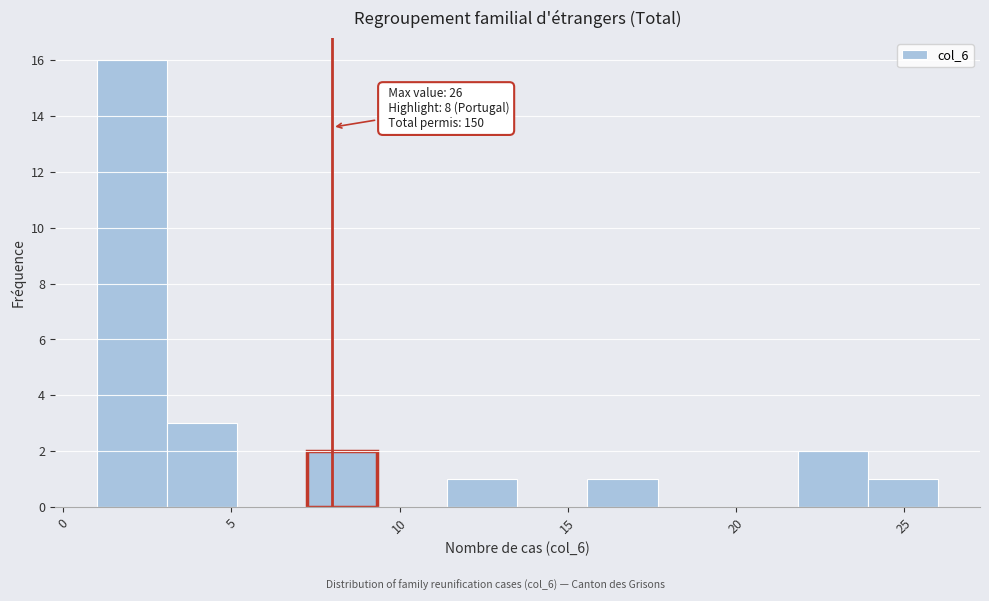

Over which range of the x-axis is the bar tallest?

1.0 to 3.0